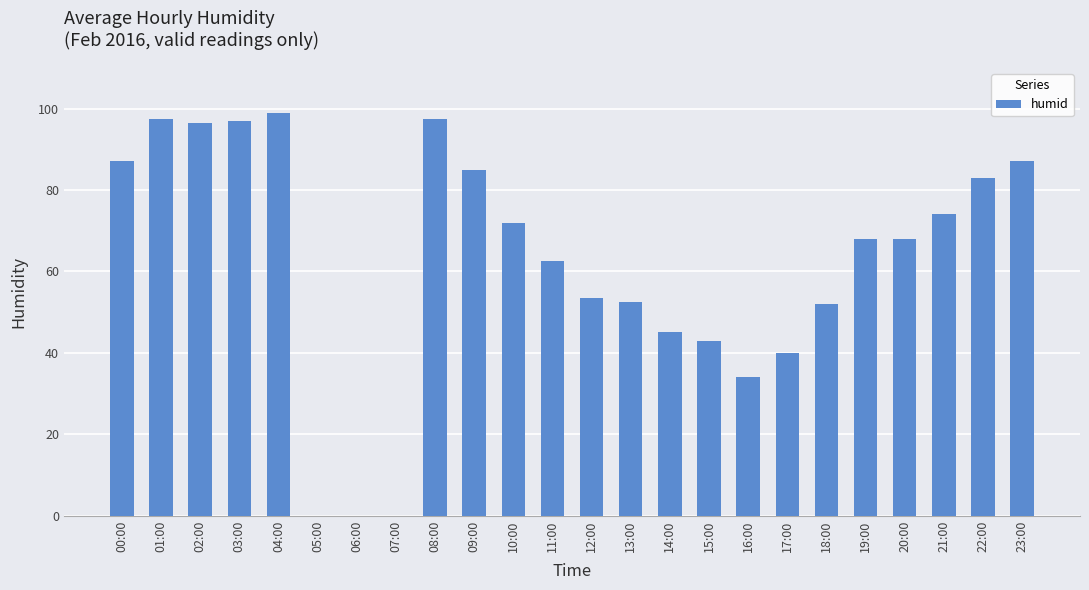

The chart shows a value of 137.5 at 08:00. True or false?

False